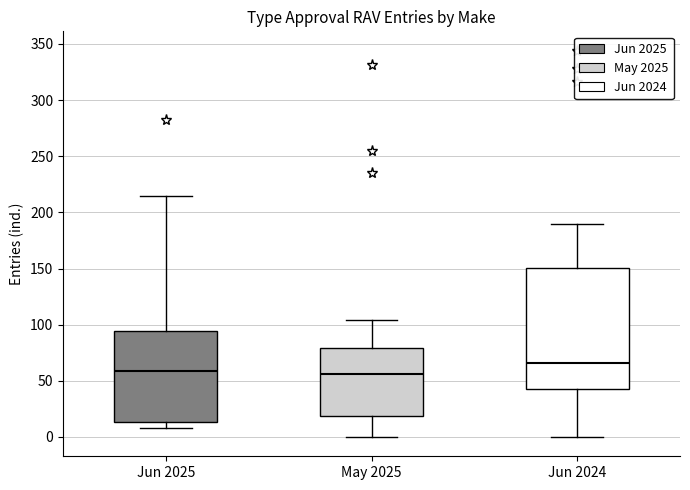

Comparing the boxes themselves (not the whiskers), which one is the tallest?

Jun 2024